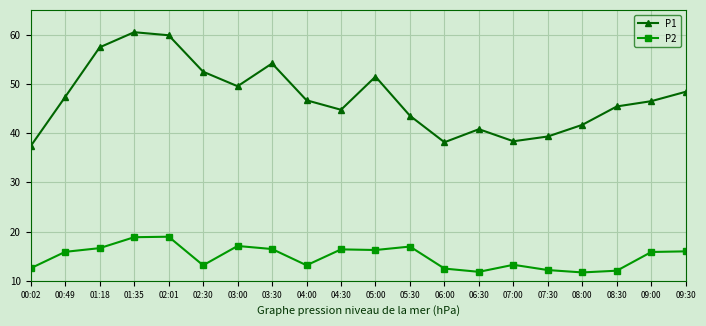

At which label does P2 first exceed 15?

00:49